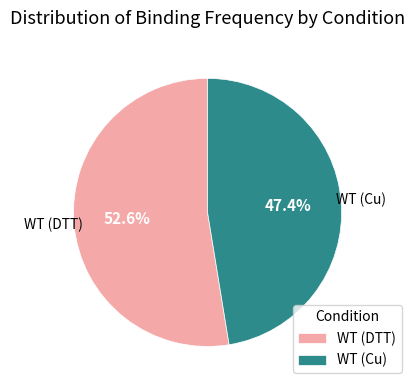

How many slices are in this pie chart?

2